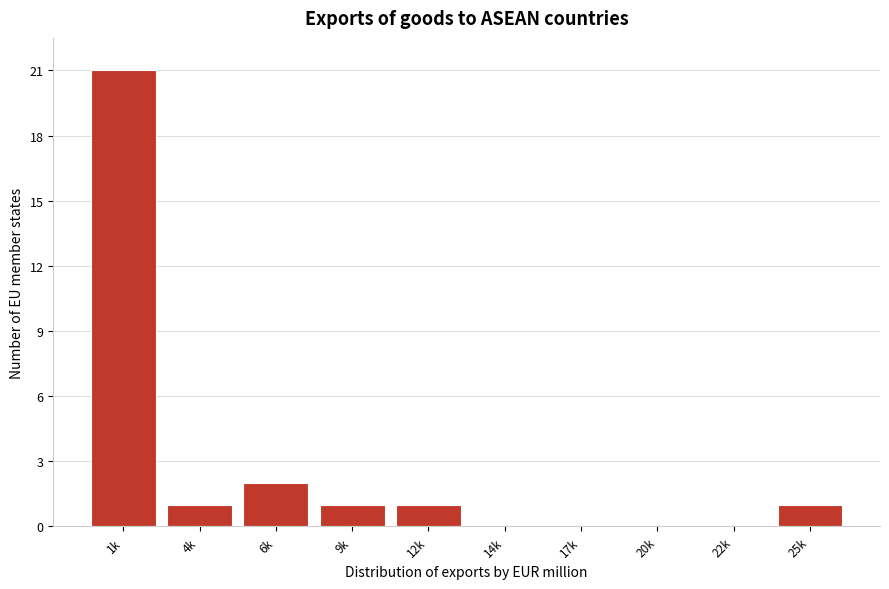

Reading left to right, what are all the values shown in this chart?

1k=21	4k=1	6k=2	9k=1	12k=1	14k=0	17k=0	20k=0	22k=0	25k=1